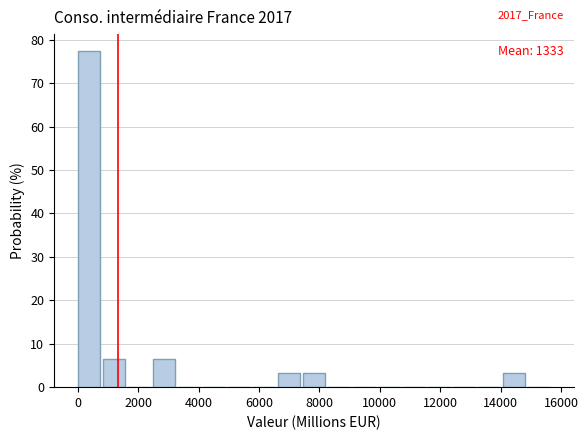

Over which range of the x-axis is the bar tallest?

0 to 800